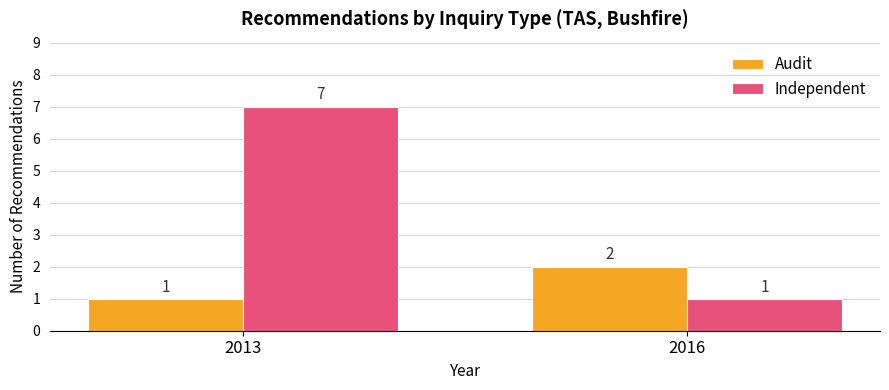

What is the value of the Independent bar at the 1st from the left?

7